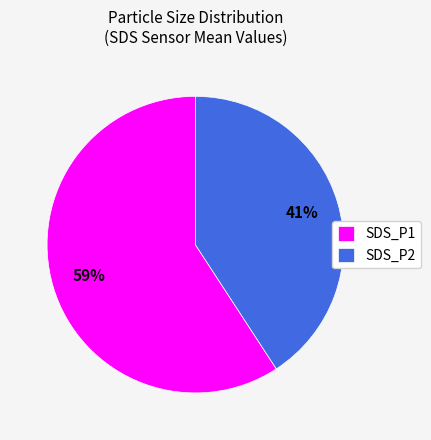

To the nearest percent, what is the difference between the SDS_P2 and SDS_P1 slice percentages?

18%